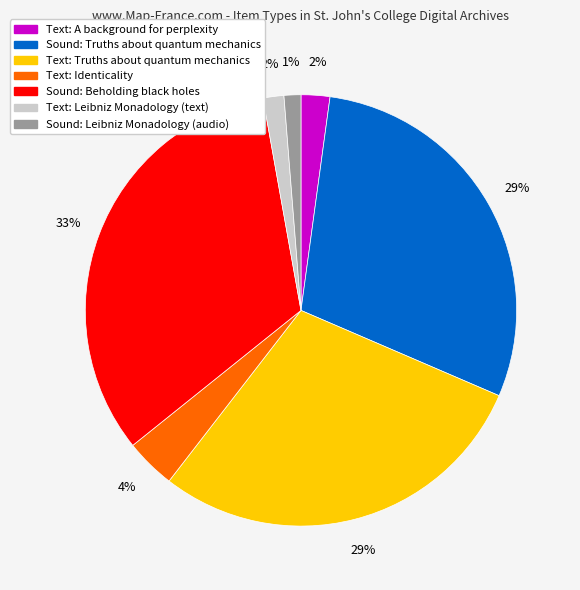

Between Text: Truths about quantum mechanics and Text: Leibniz Monadology (text), which is larger?

Text: Truths about quantum mechanics